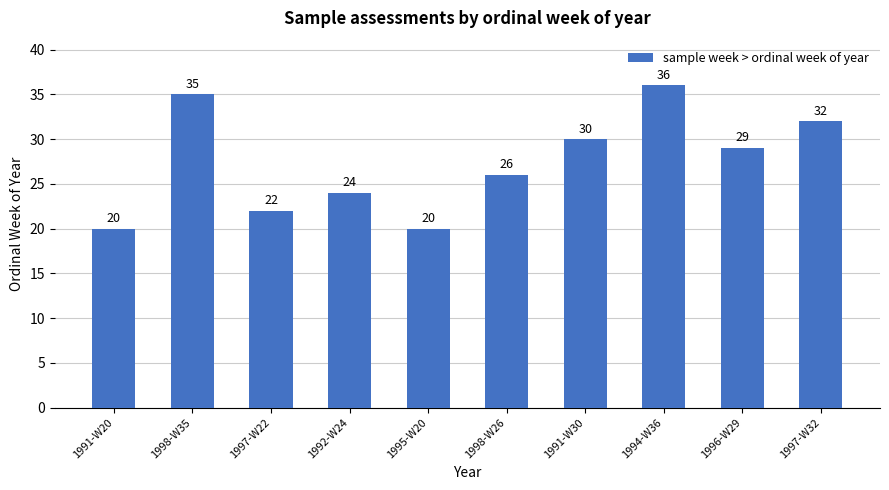

What is the smallest value displayed?

20